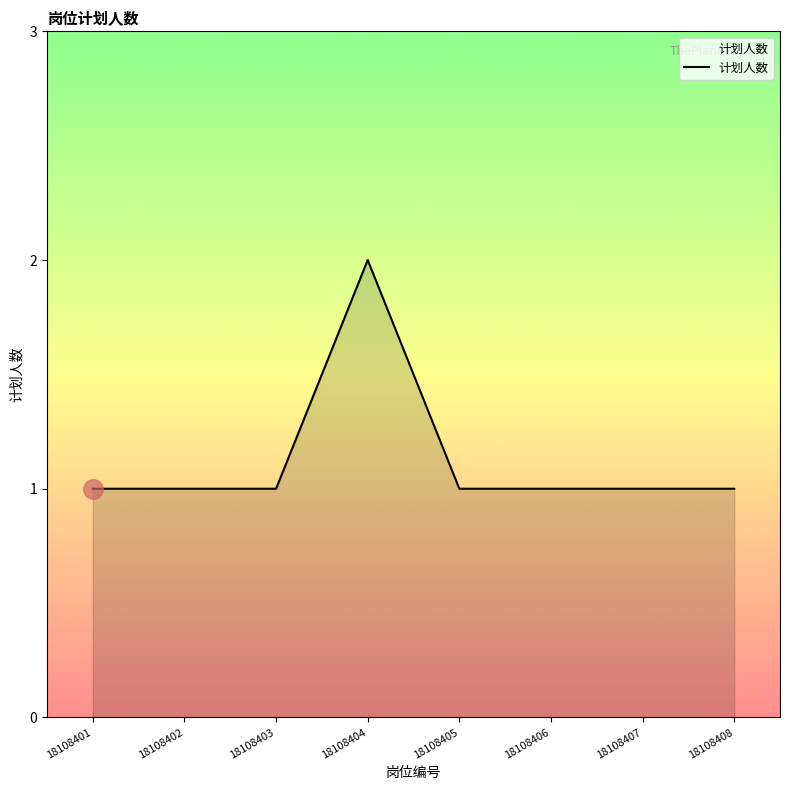

True or false: the data shows 1 at 18108407.

True